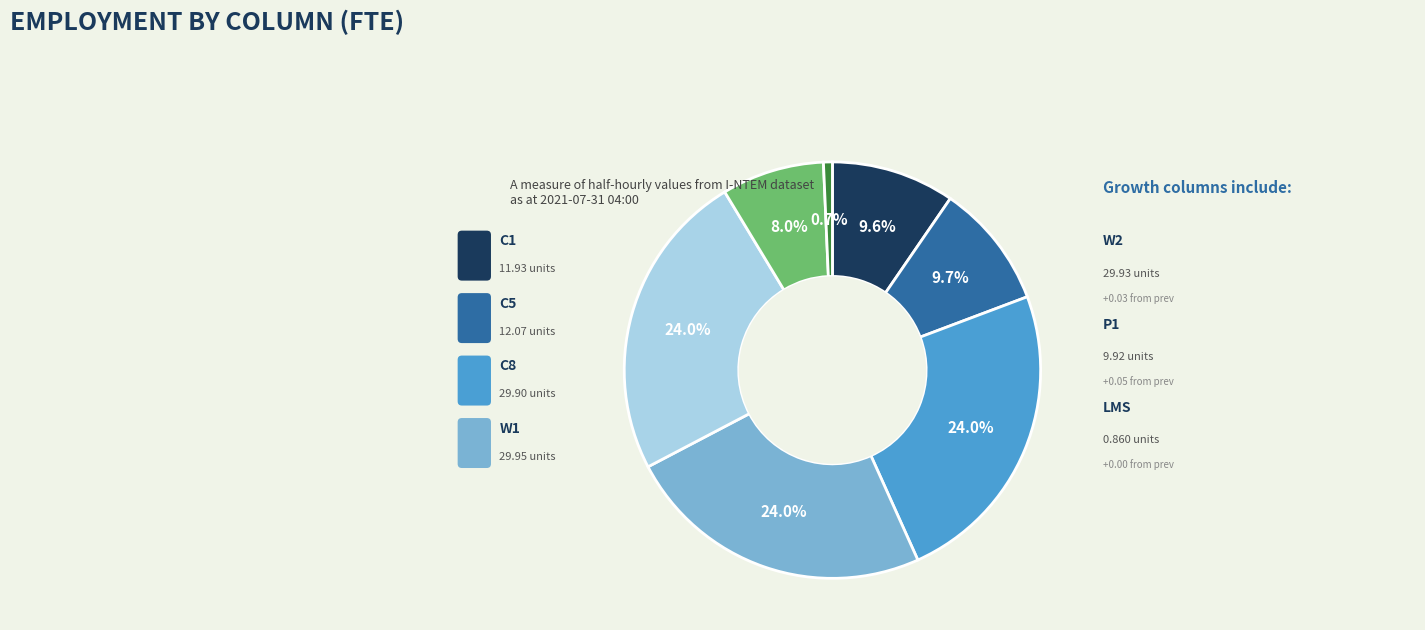

Is there any slice that represents more than half of the pie?

No